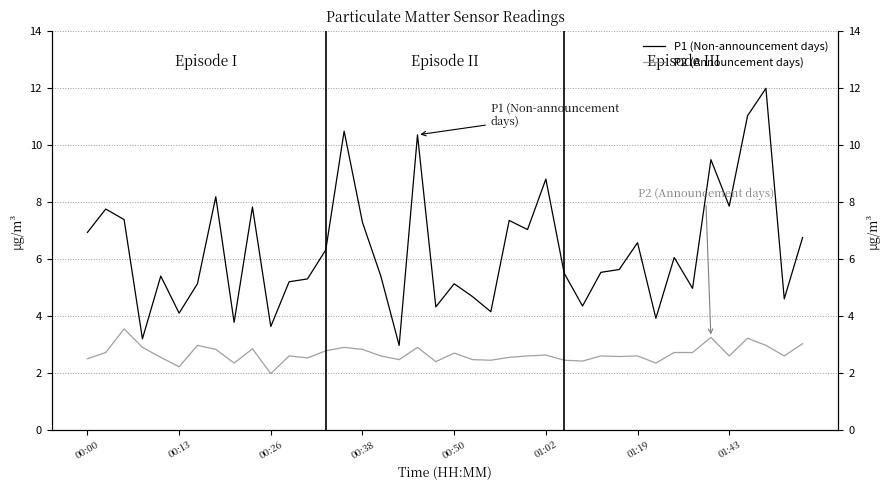

At which category is the sum across all series the highest?

37